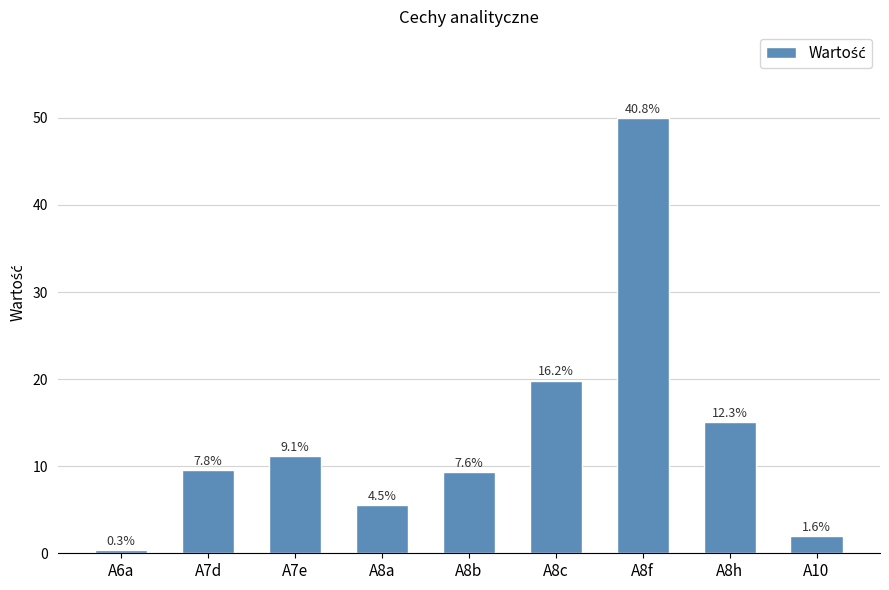

Where is the data nearest to the value 25?

A8c